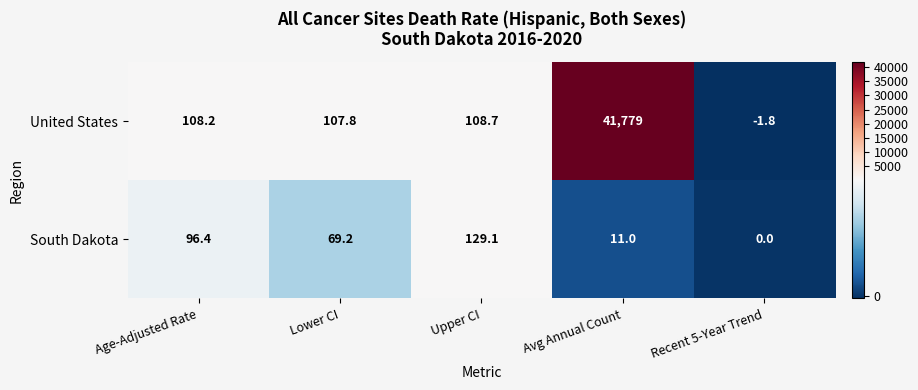

At which label does South Dakota first exceed 69?

Age-Adjusted Rate